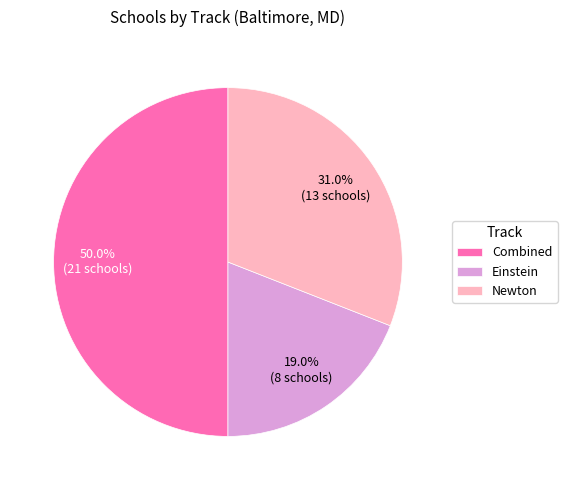

Do Einstein and Combined together represent more than half of the pie?

Yes